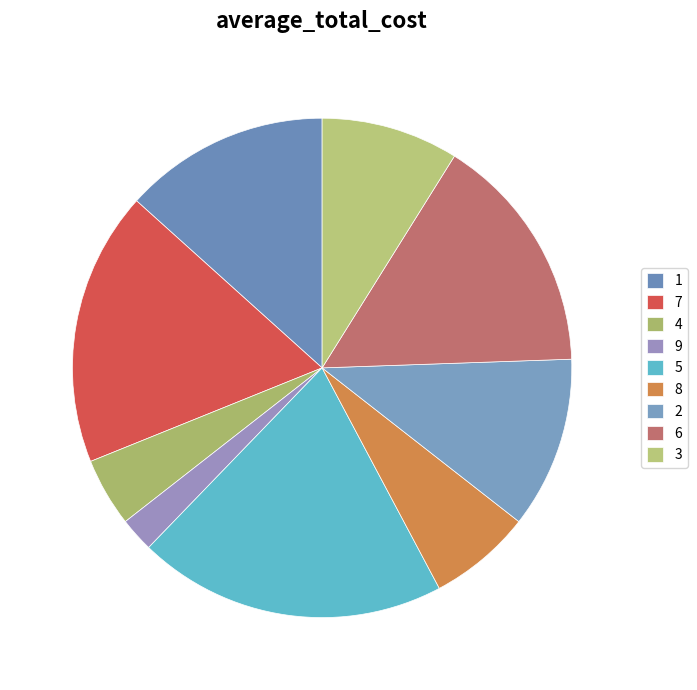

What is the total percentage of 7 and 1?

31.1%